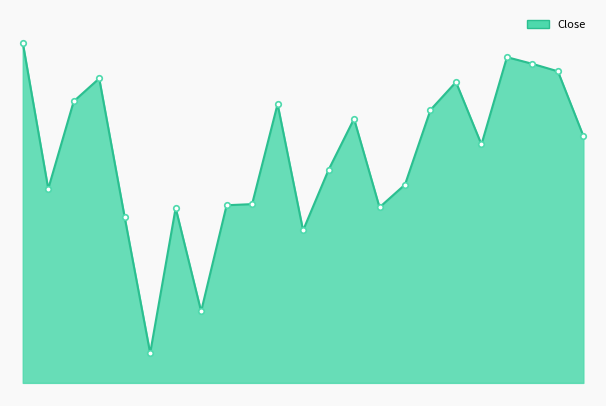

Does the chart display data point markers on the line(s)?

No